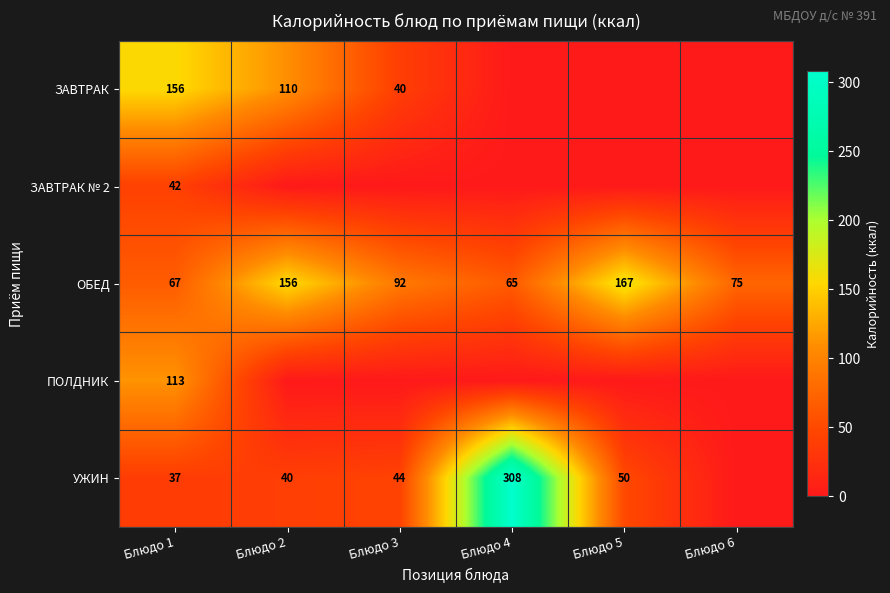

What is the sum of the ЗАВТРАК values at Блюдо 1 and Блюдо 2?

266